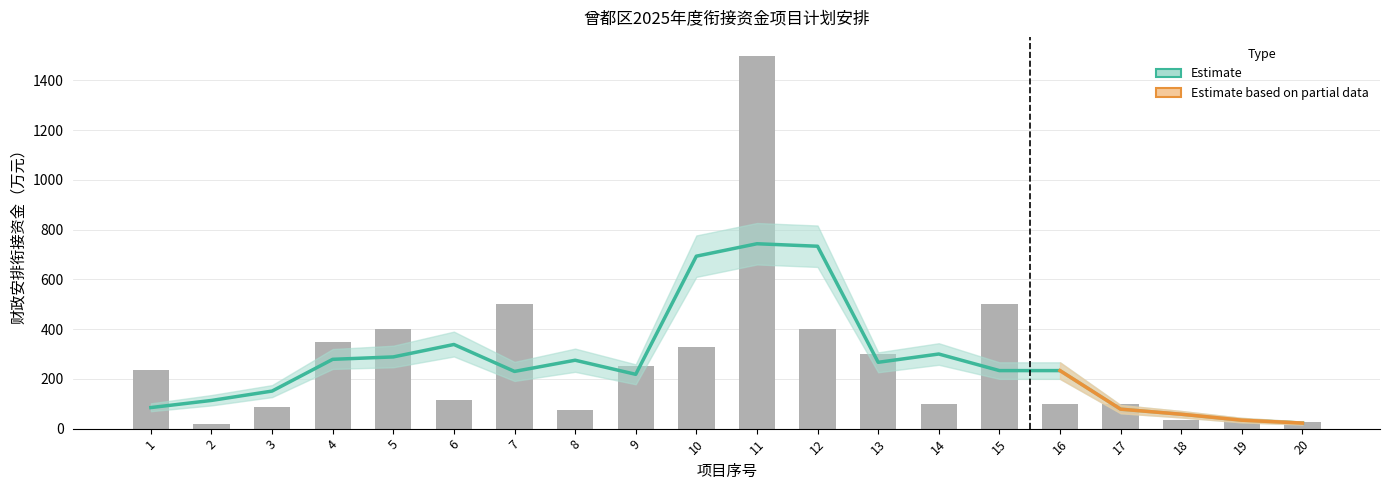

The 财政安排衔接资金 series shows 400.0 at 12. True or false?

True